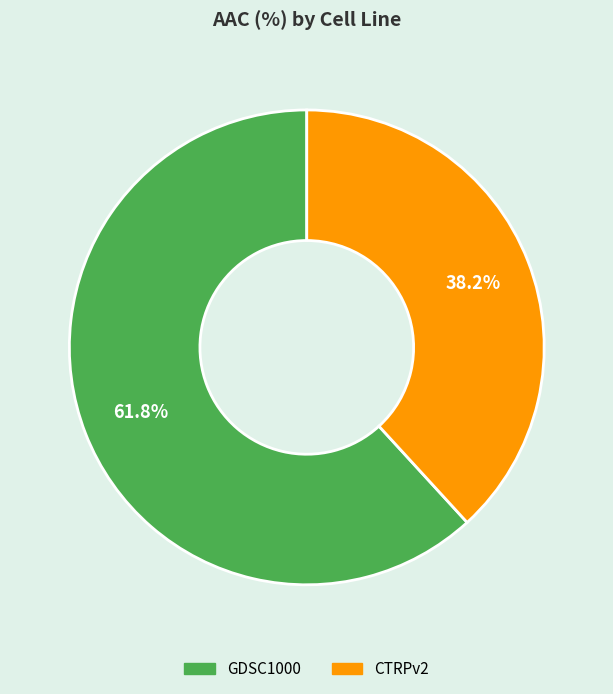

How many slices are in this pie chart?

2